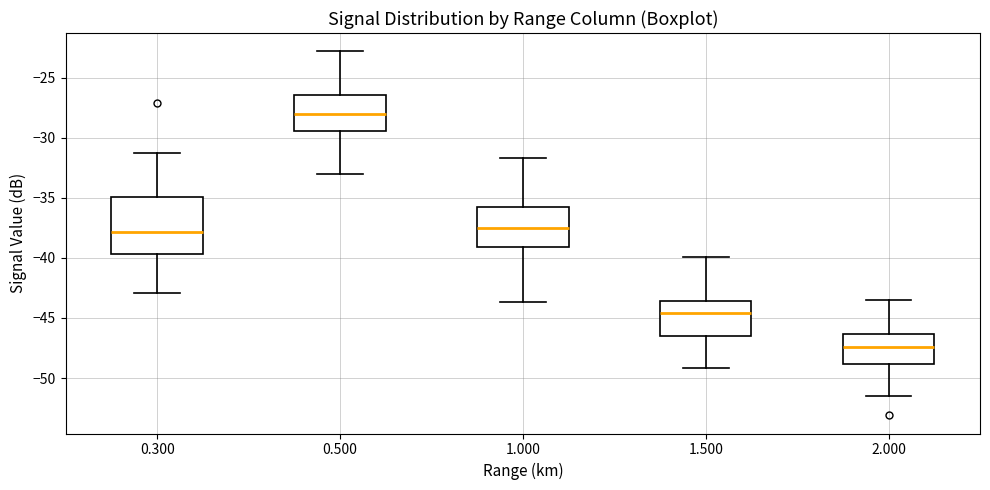

Reading left to right, read every box against the y-axis: the position of its median line, the range the box covers, and the ends of its whiskers. The values are not printed on the chart, so give them approximately, as read against the axis.

0.300: median -38.0, box -39.5 to -35.0, whiskers -43.0 to -31.5
0.500: median -28.0, box -29.5 to -26.5, whiskers -33.0 to -23.0
1.000: median -37.5, box -39.0 to -36.0, whiskers -43.5 to -31.5
1.500: median -44.5, box -46.5 to -43.5, whiskers -49.0 to -40.0
2.000: median -47.5, box -49.0 to -46.5, whiskers -51.5 to -43.5